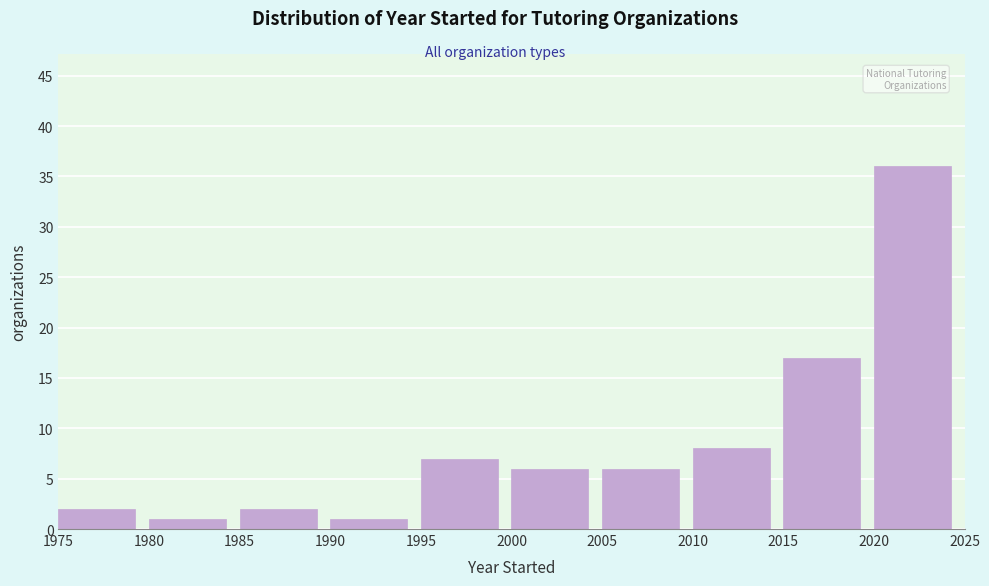

Reading left to right, transcribe this chart: for each bar, give the range it covers on the x-axis and its height. The values are not printed on the chart, so give them approximately, as read against the axis.

1975 to 1980: 2
1980 to 1985: 1
1985 to 1990: 2
1990 to 1995: 1
1995 to 2000: 7
2000 to 2005: 6
2005 to 2010: 6
2010 to 2015: 8
2015 to 2020: 17
2020 to 2025: 36